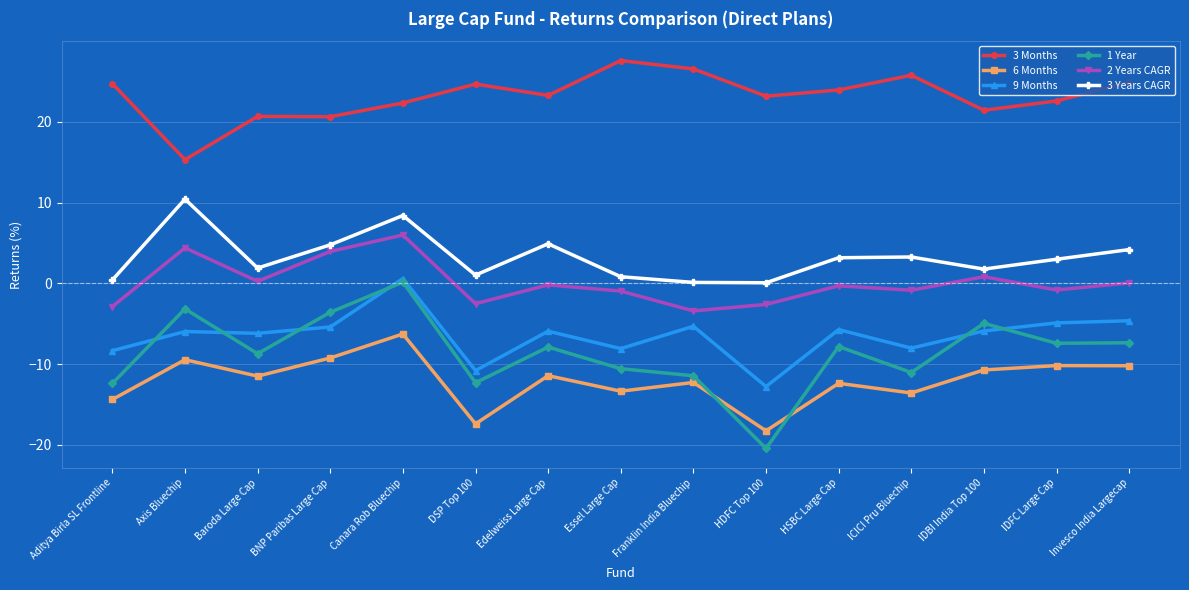

What is the difference between the maximum and minimum values in the 1 Year series?

20.6